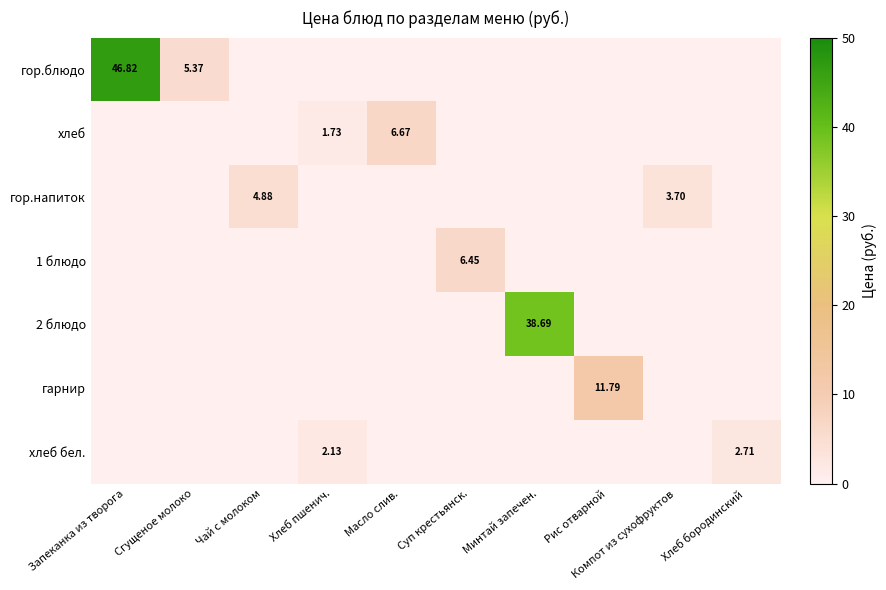

Between Суп крестьянск. and Рис отварной, which series saw the biggest shift?

гарнир